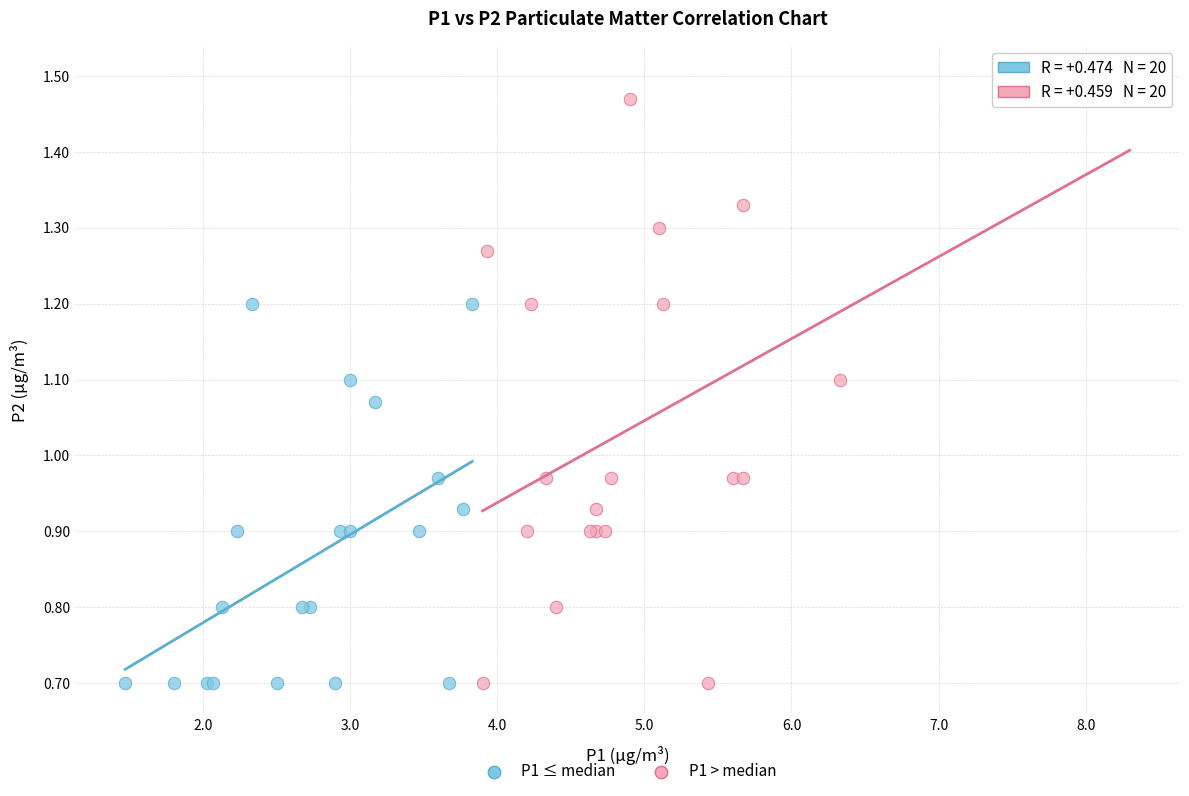

Which series contains the highest Y value?

P1 > median